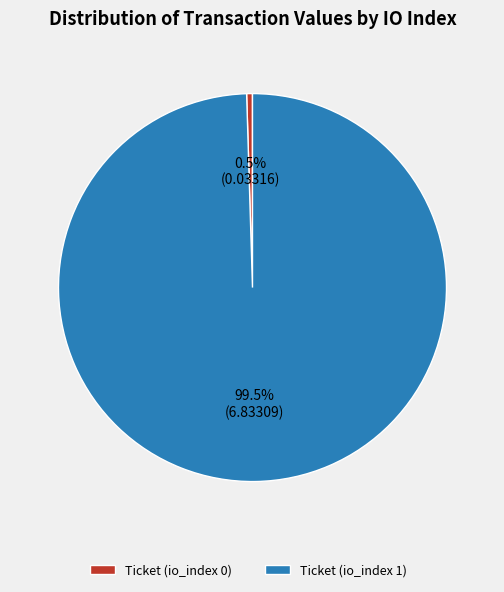

Which category has the biggest portion of the pie?

Ticket (io_index 1)